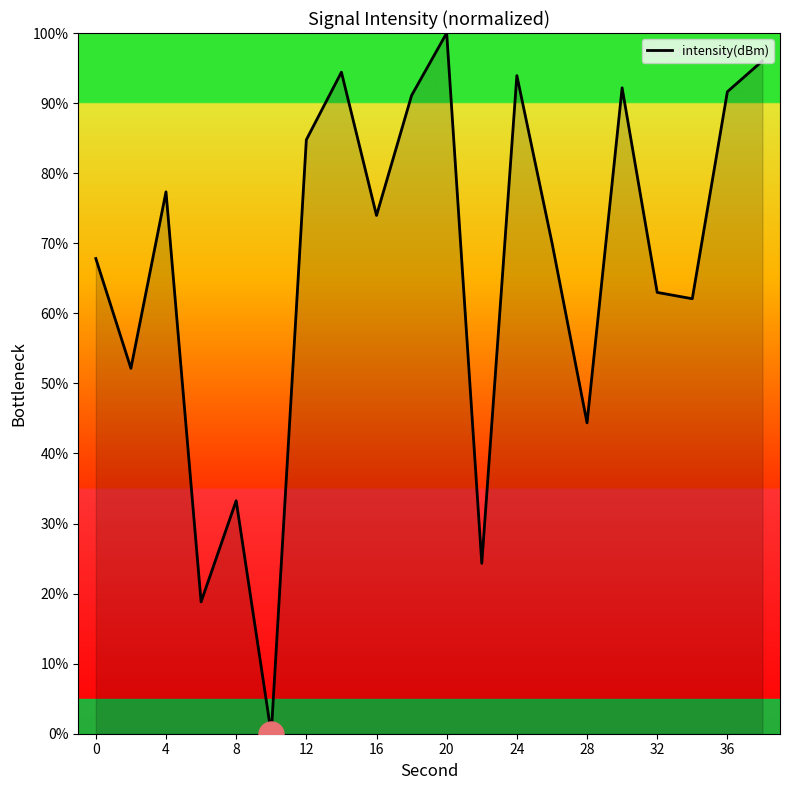

How many lines are shown in the chart?

1